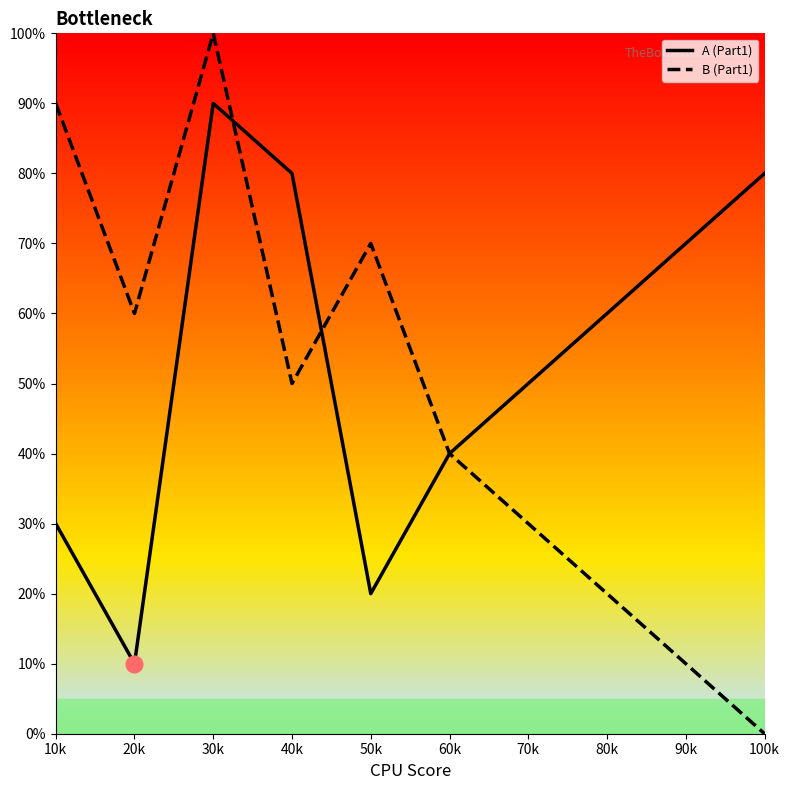

Reading left to right, extract all data points from this chart.

A (Part1): 3	1	9	8	2	4	5	6	7	8
B (Part1): 9	6	10	5	7	4	3	2	1	0